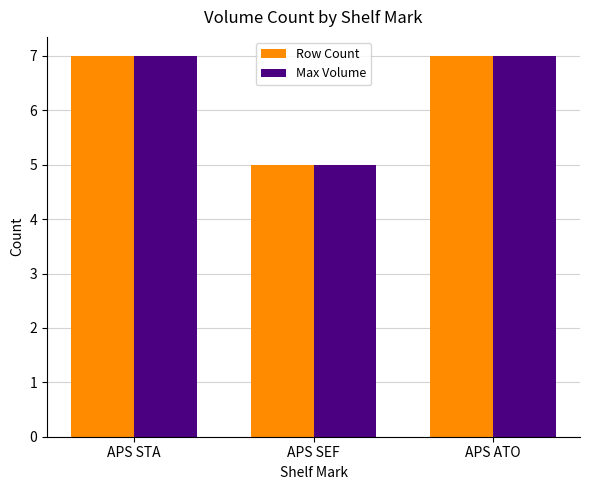

The Max Volume series shows 7 at APS ATO. True or false?

True